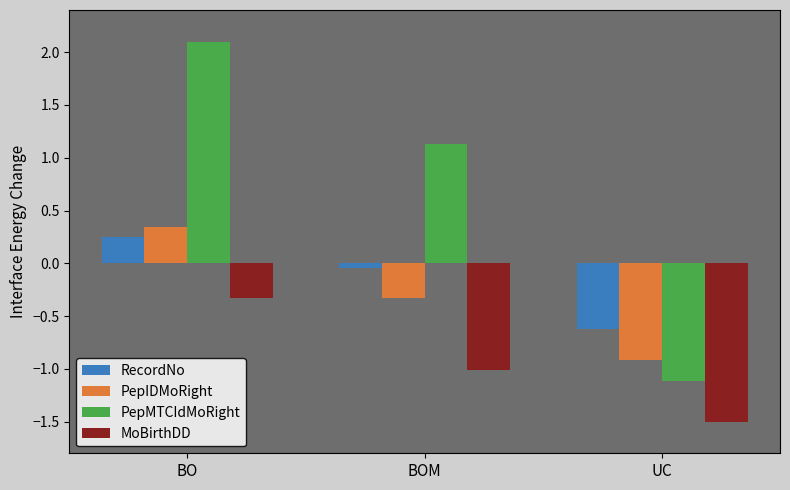

The MoBirthDD series shows -1.5 at UC. True or false?

True